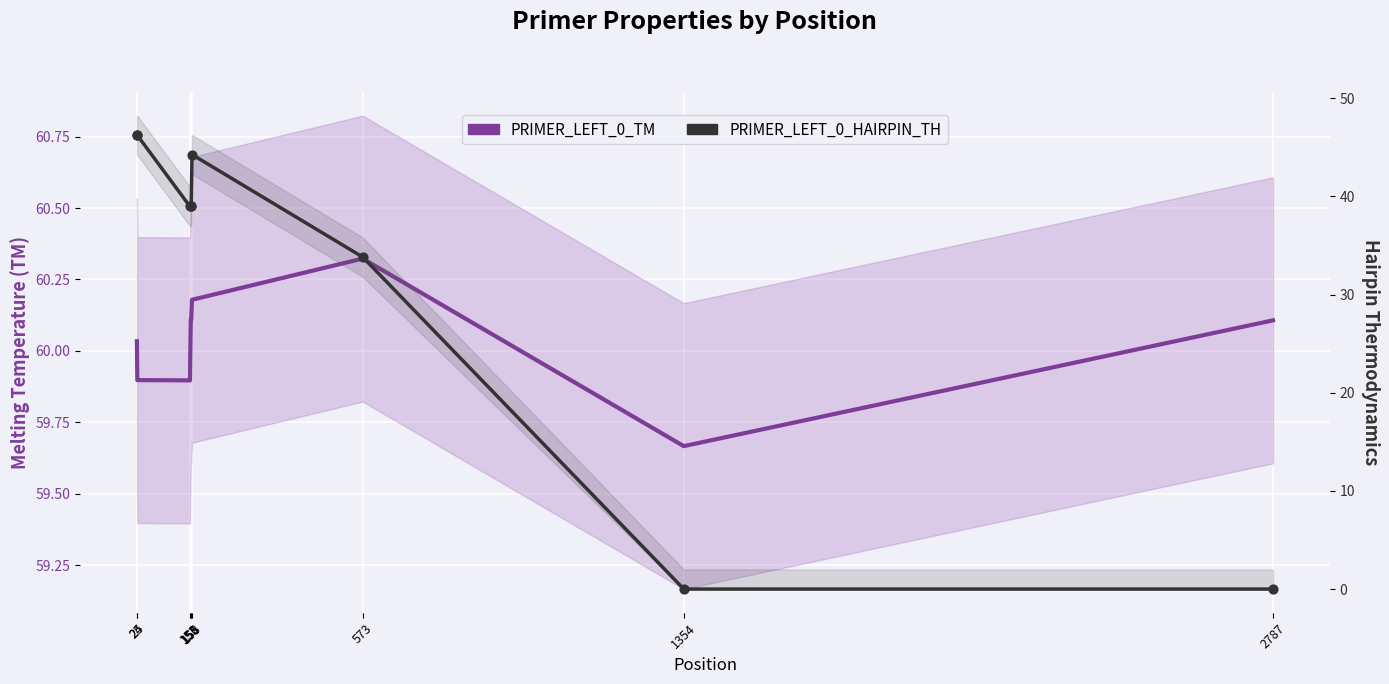

Is the value of PRIMER_LEFT_0_TM at 1354 greater than the value of PRIMER_LEFT_0_HAIRPIN_TH at 156?

Yes